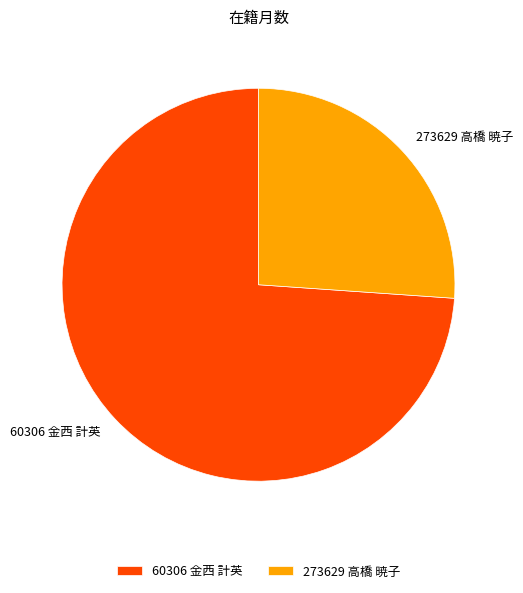

Is the sum of 60306 金西 計英 and 273629 高橋 暁子 greater than half?

Yes